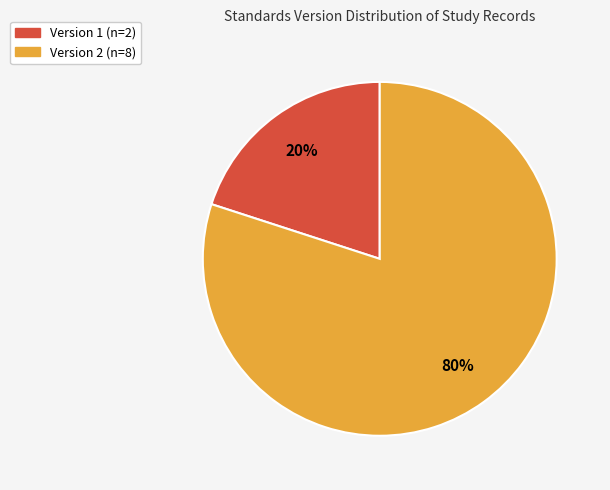

How many slices are in this pie chart?

2